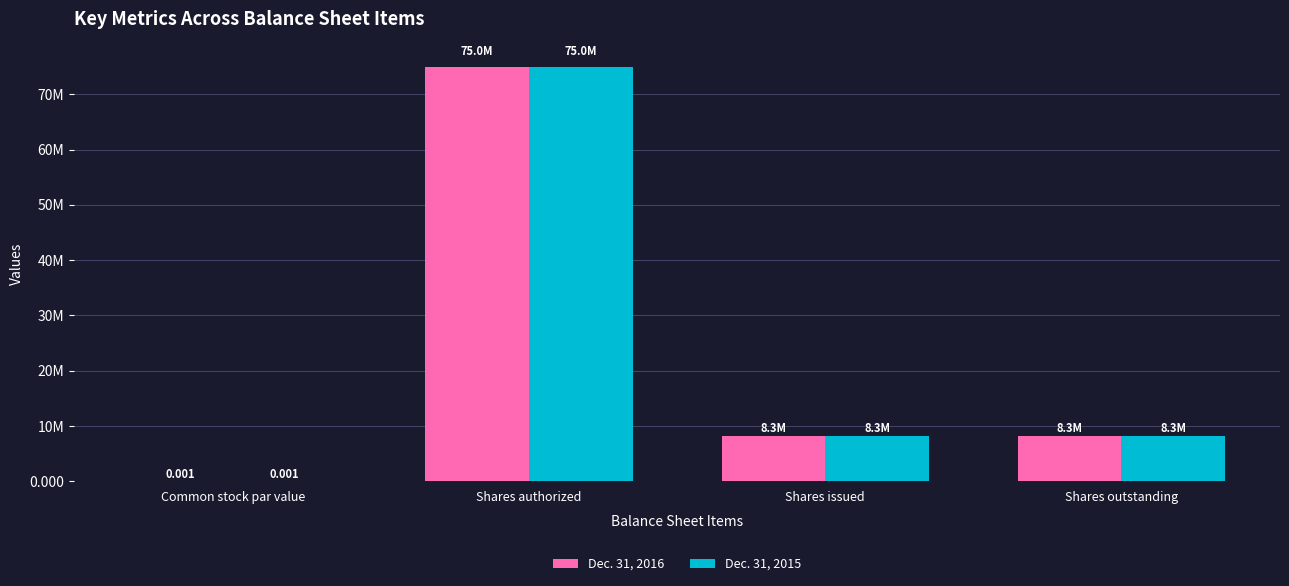

What are all the series names shown in the legend?

Dec. 31, 2016, Dec. 31, 2015